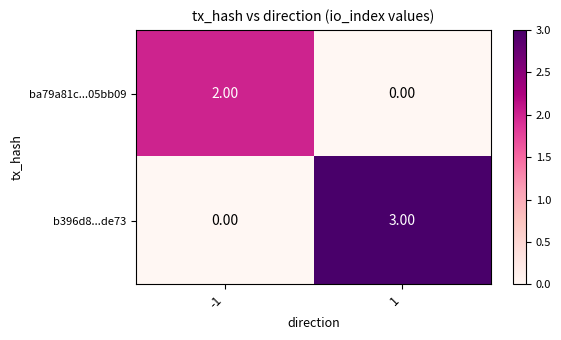

What is the difference between the b396d8...de73 values at 1 and -1?

3